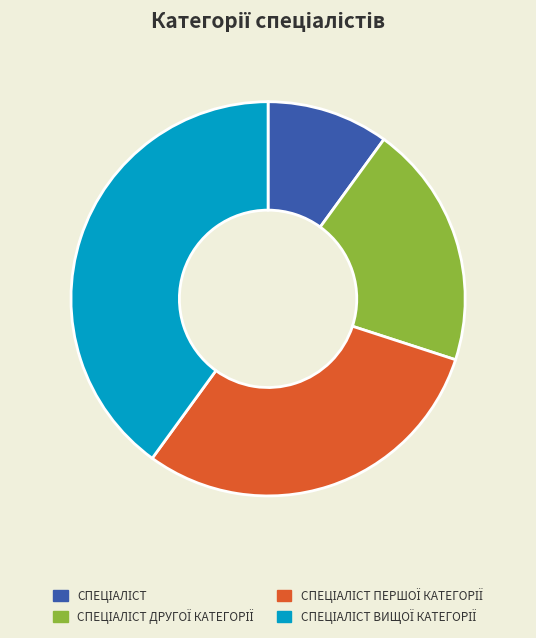

Is there a majority slice in this chart?

No